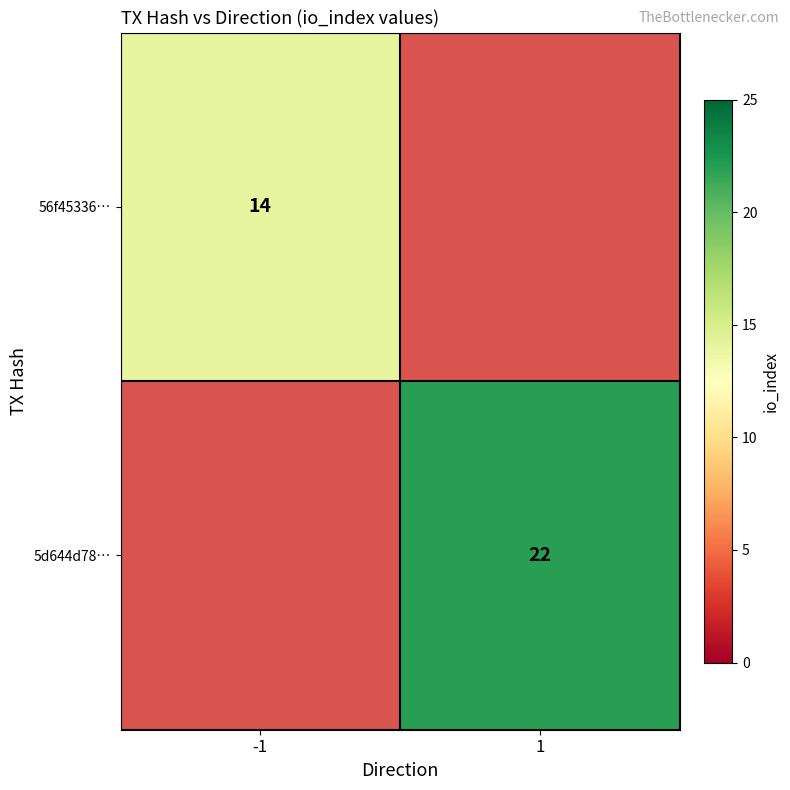

Is it true that 56f45336… equals 22 at -1?

False